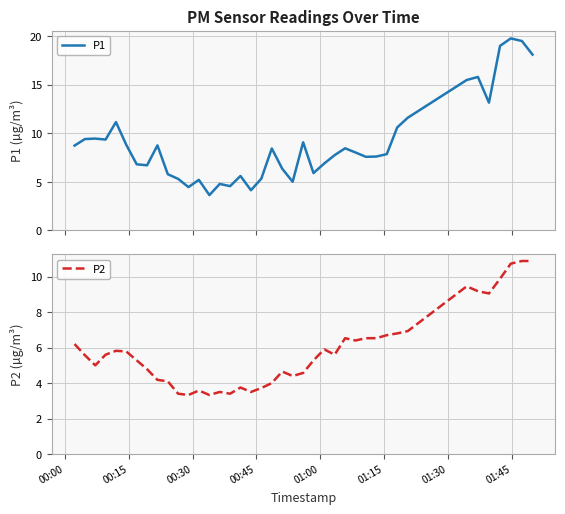

What is the difference between the maximum and minimum values in the P2 series?

7.6